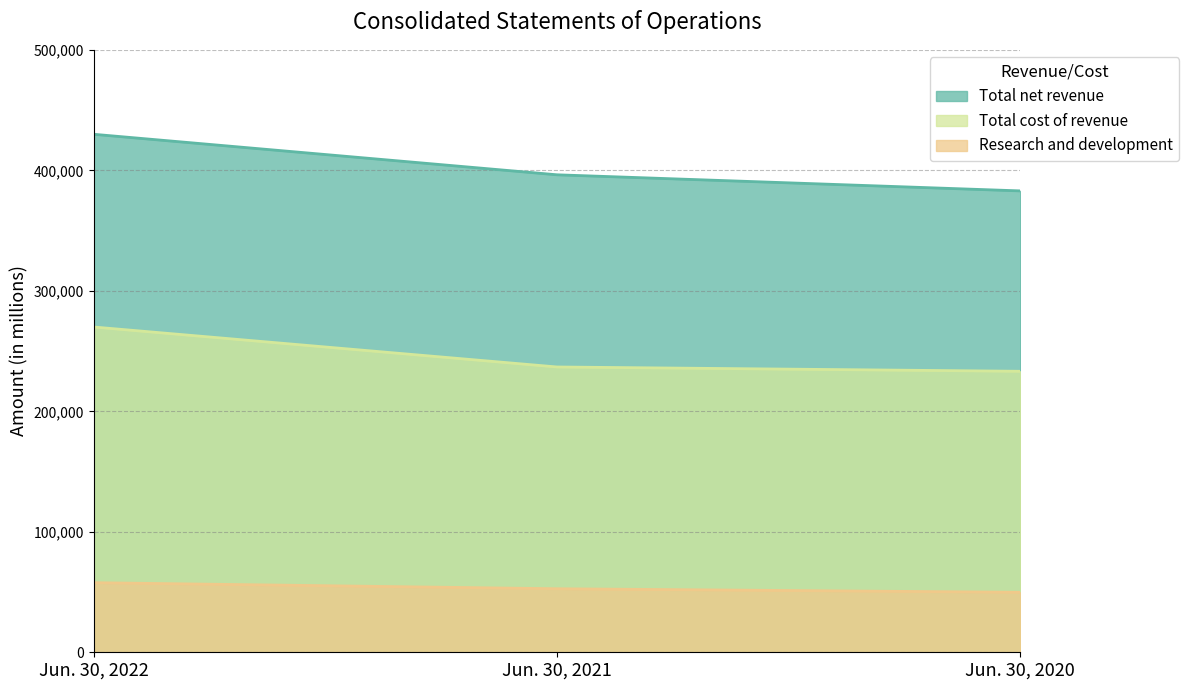

How many values in the Research and development series exceed 52729?

1